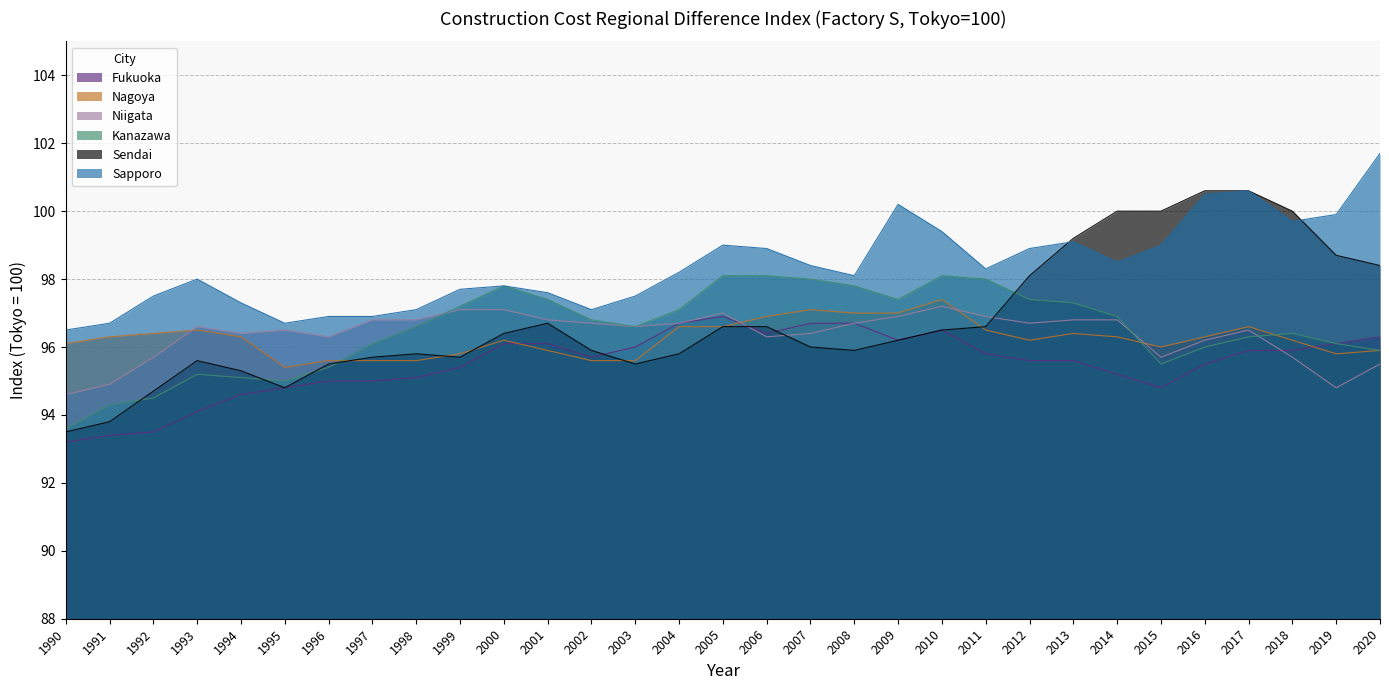

True or false: Sapporo and Niigata intersect in this chart.

False